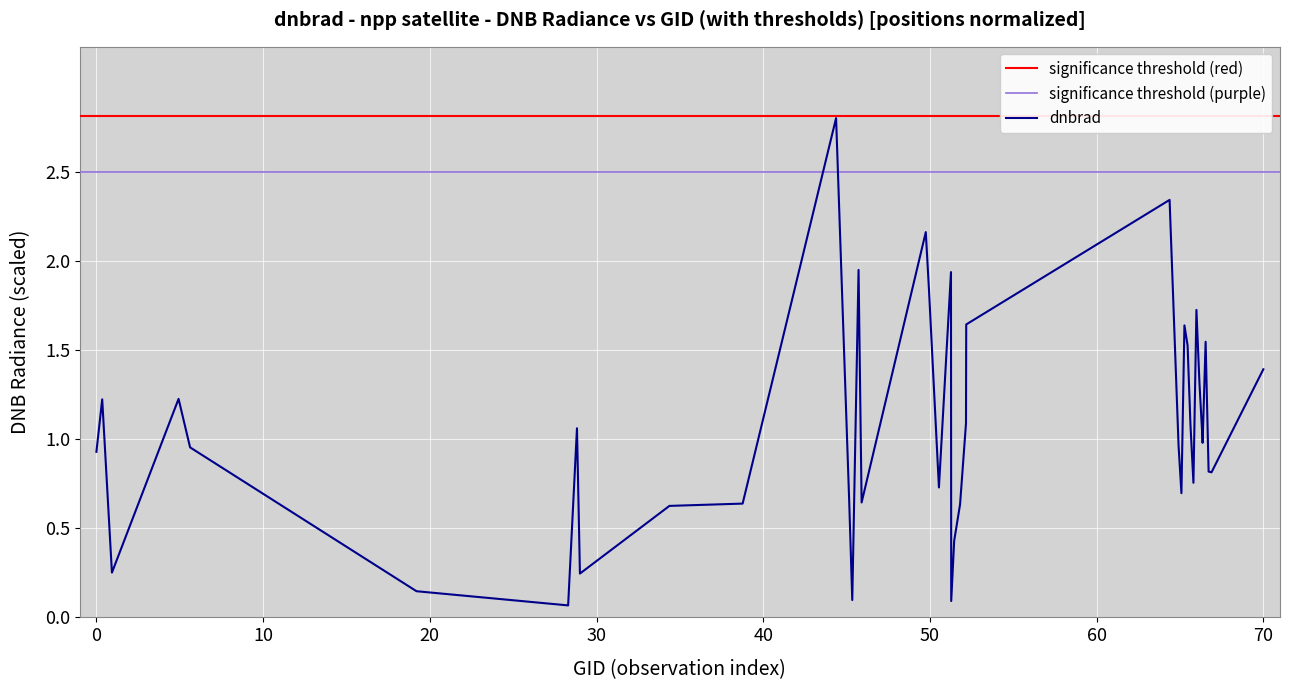

What is the maximum value for dnbrad?

2.8